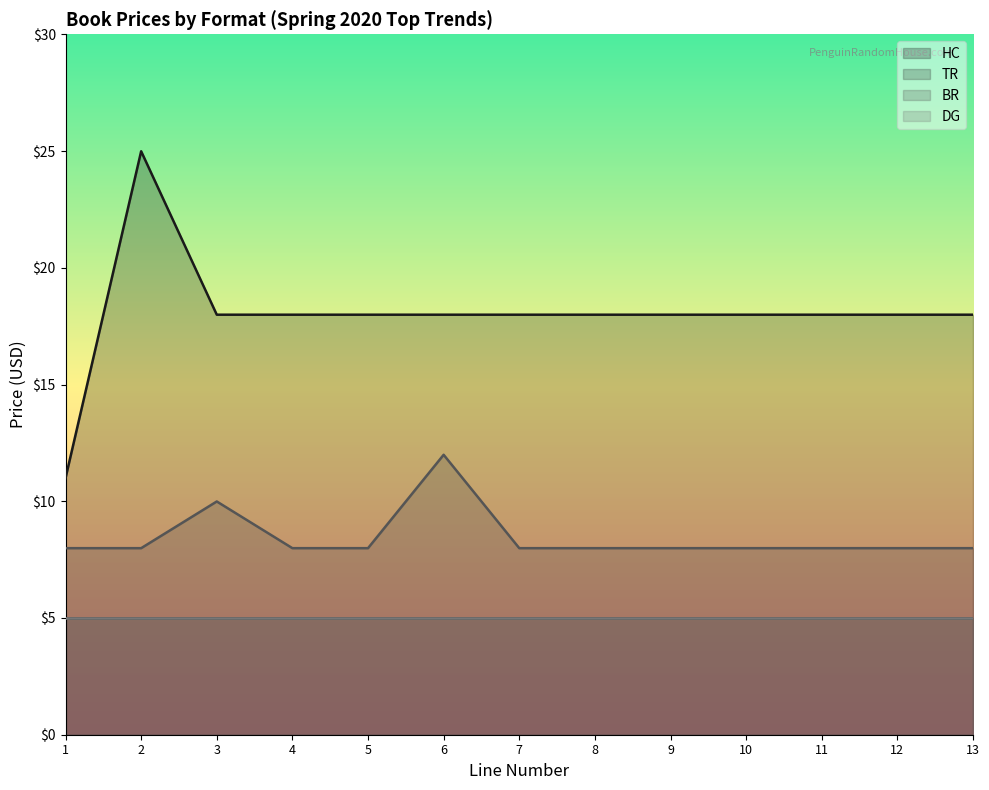

What is the spread (max minus min) of values at 10?

10.0